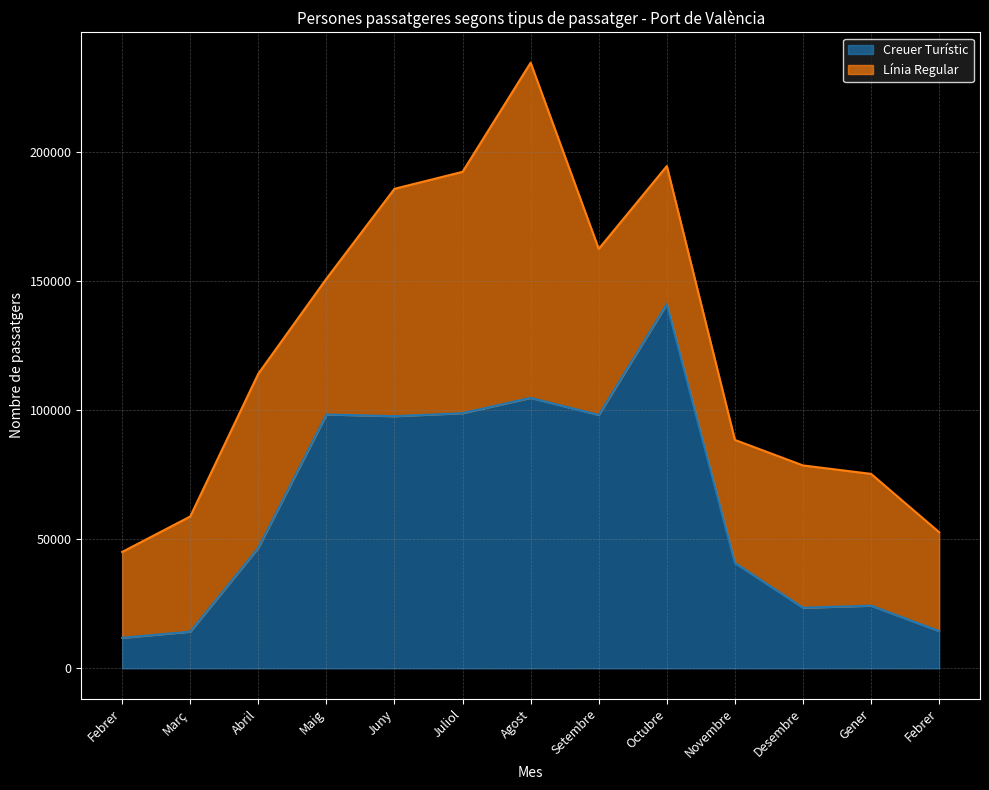

Where is the first local minimum?

Juny